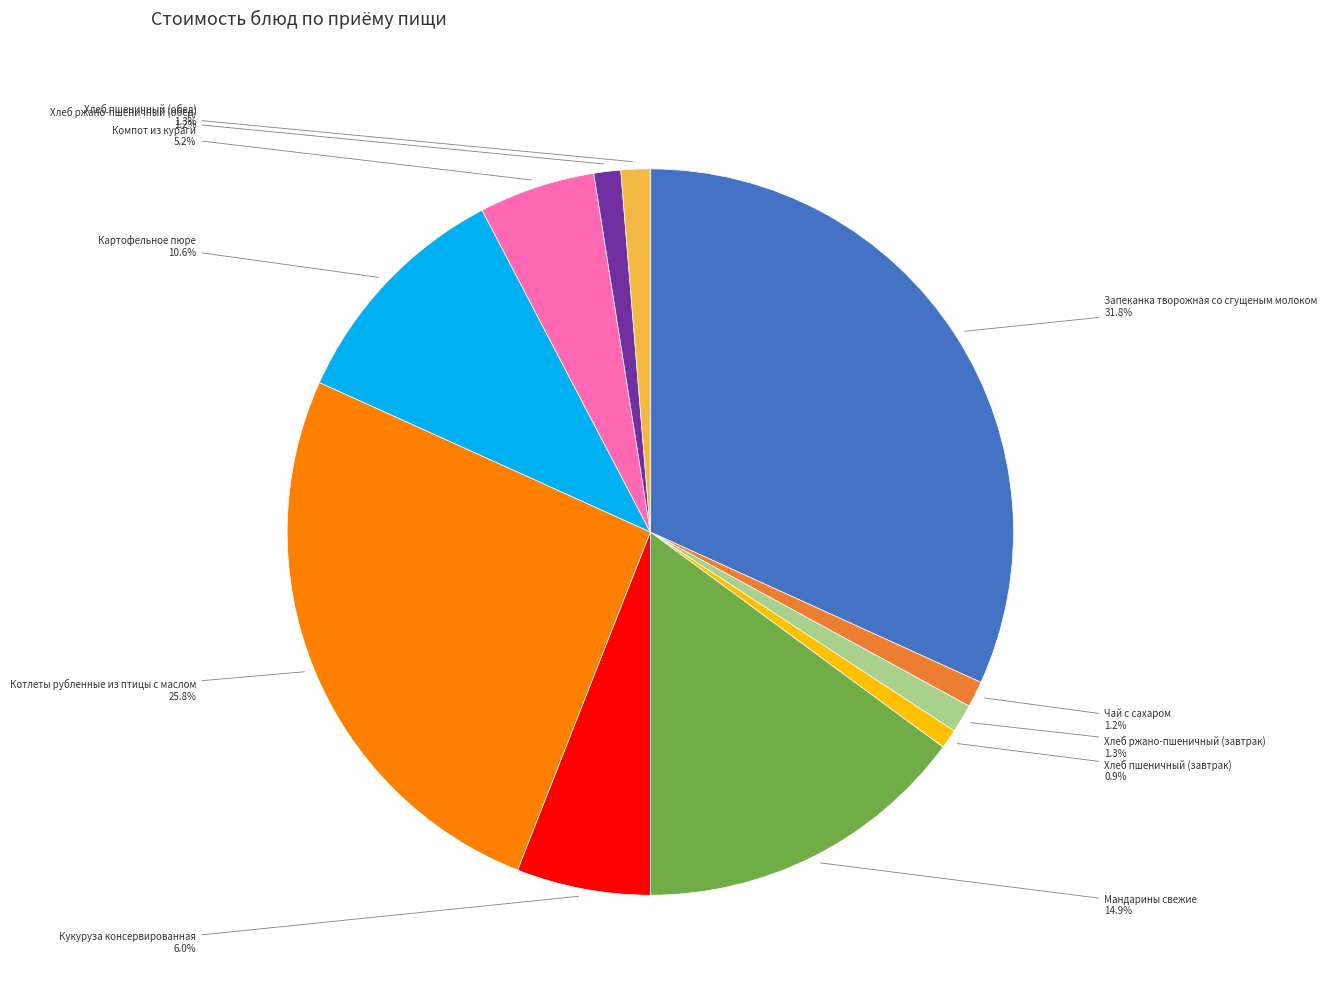

Does any single category account for the majority?

No